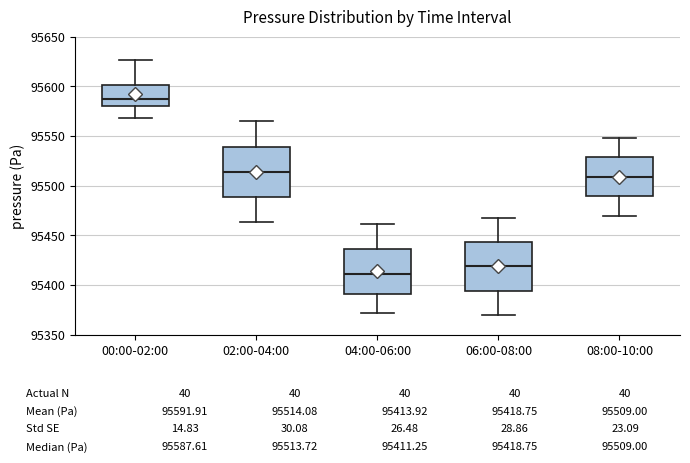

Which box's median line is the highest?

00:00-02:00